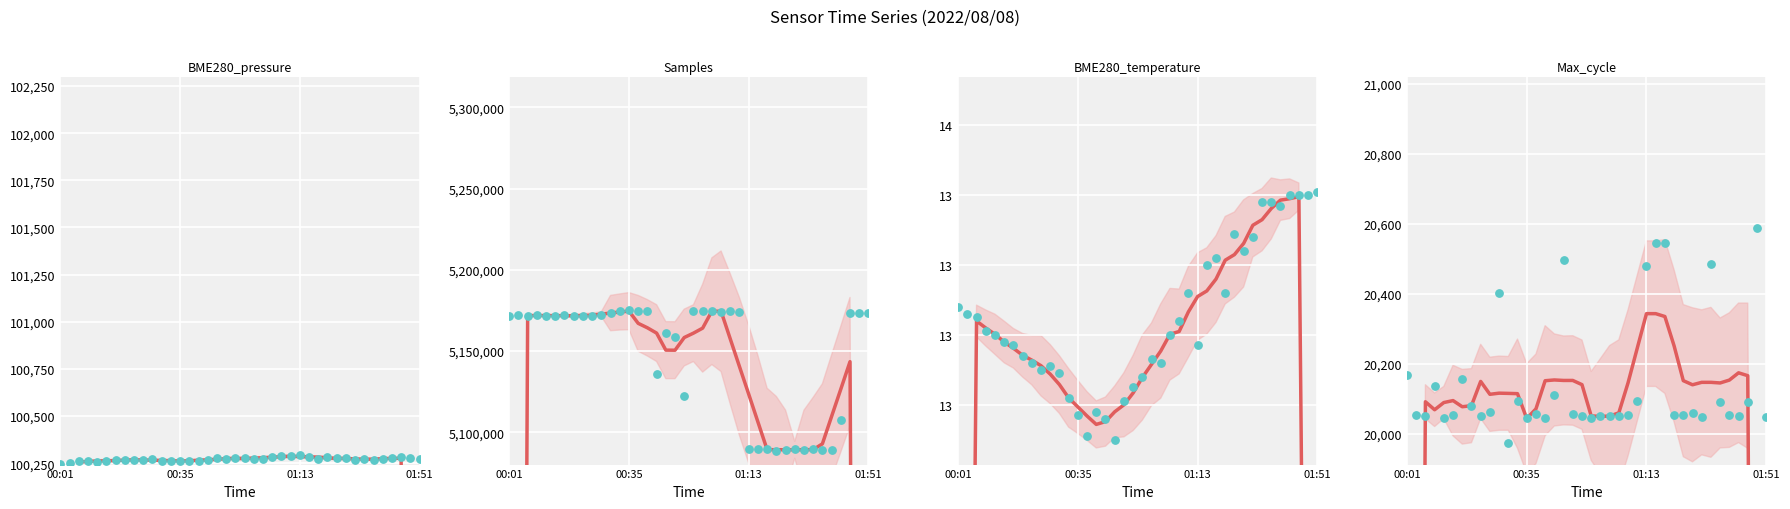

What are all the series names shown in the legend?

BME280_pressure, Samples, BME280_temperature, Max_cycle